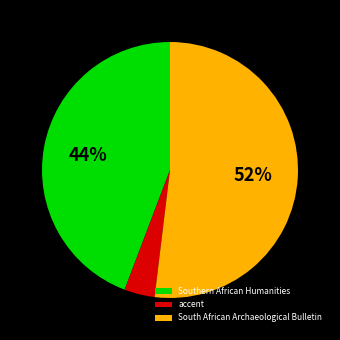

How many segments does this pie chart have?

3